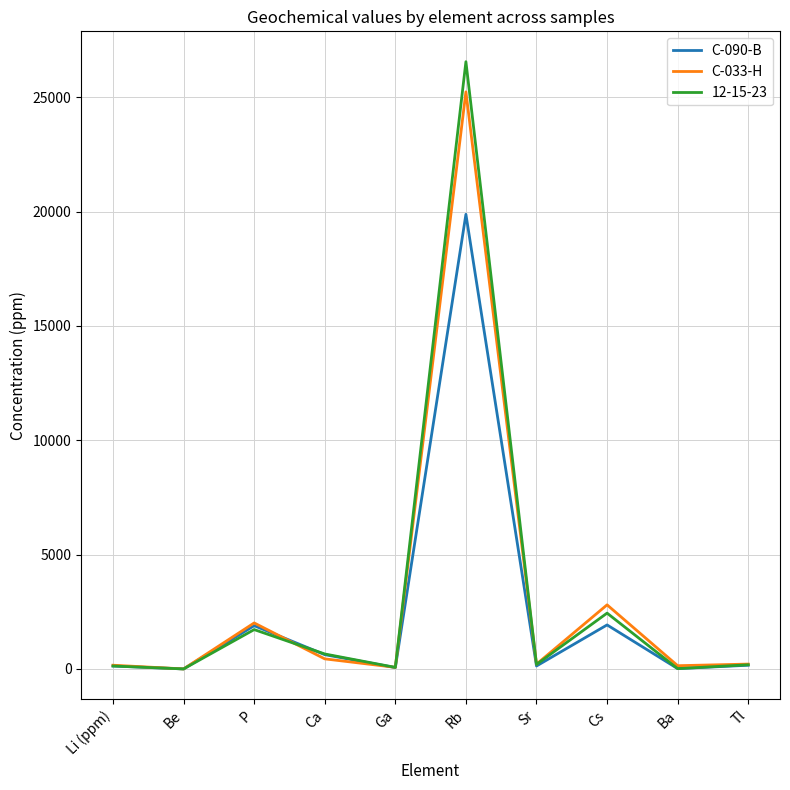

Count the number of data series in this chart.

3